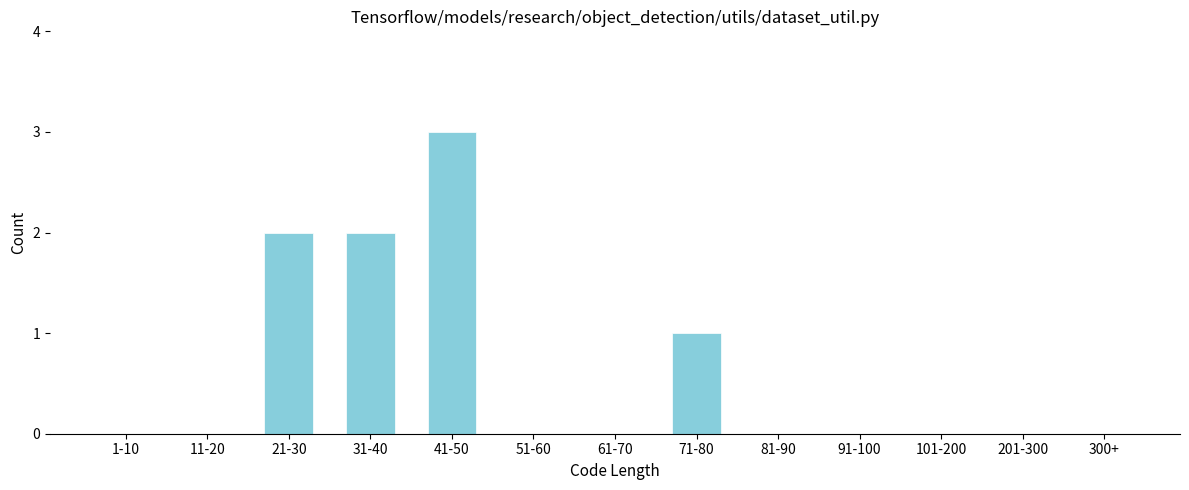

Reading left to right, transcribe all the data shown in this chart.

1-10=0	11-20=0	21-30=2	31-40=2	41-50=3	51-60=0	61-70=0	71-80=1	81-90=0	91-100=0	101-200=0	201-300=0	300+=0